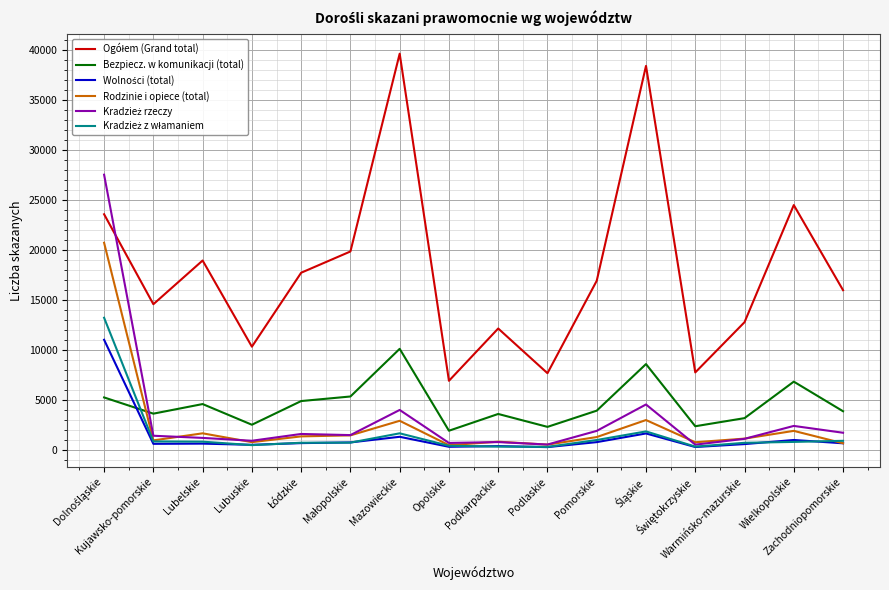

Which label corresponds to the largest value in the chart?

Mazowieckie